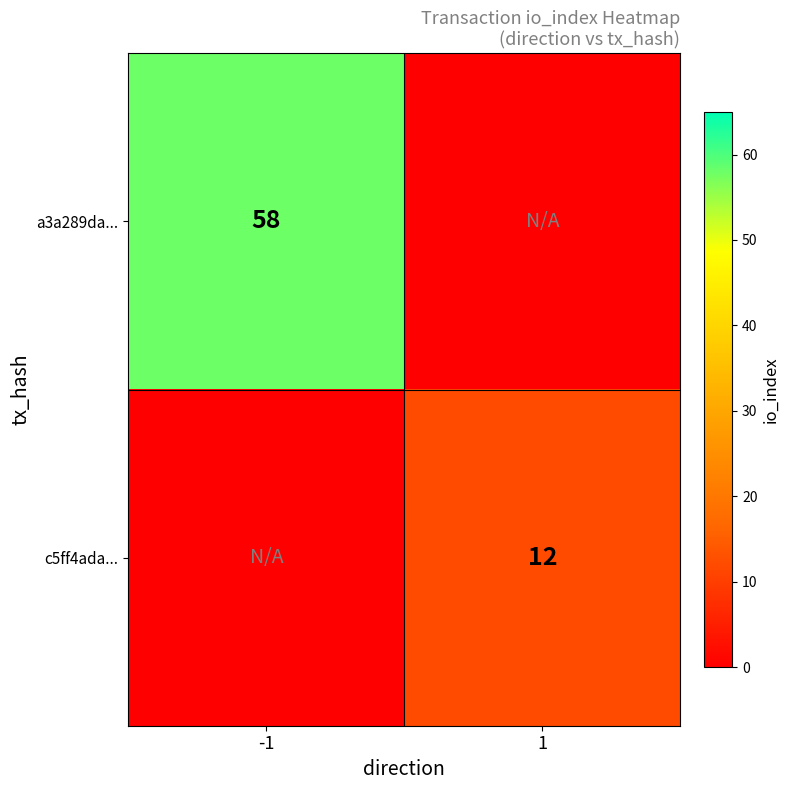

Is the value of a3a289da... at -1 greater than the value of c5ff4ada... at 1?

Yes